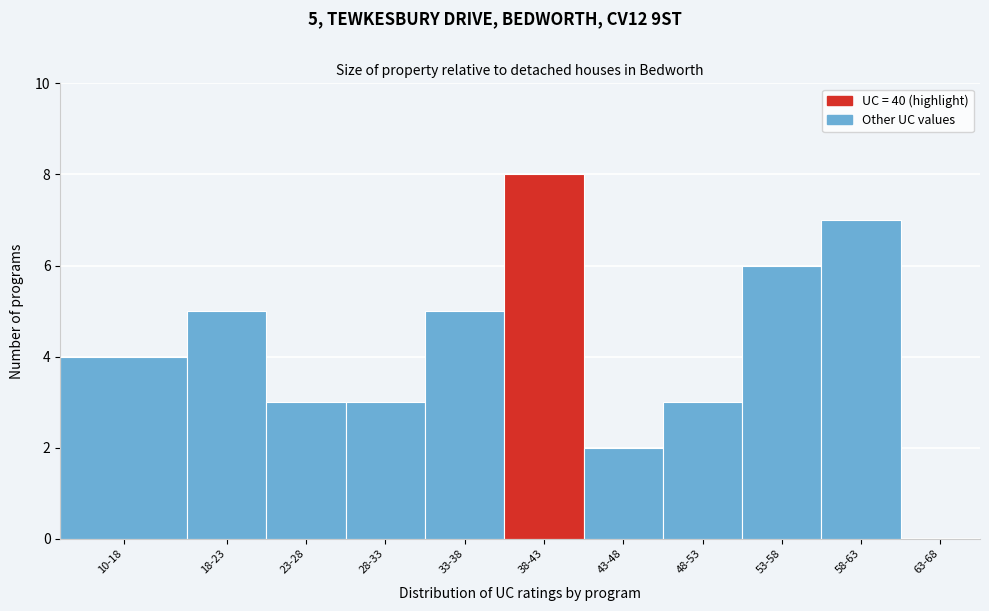

Reading right to left, extract all data points from this chart.

63-68=0	58-63=7	53-58=6	48-53=3	43-48=2	38-43=8	33-38=5	28-33=3	23-28=3	18-23=5	10-18=4